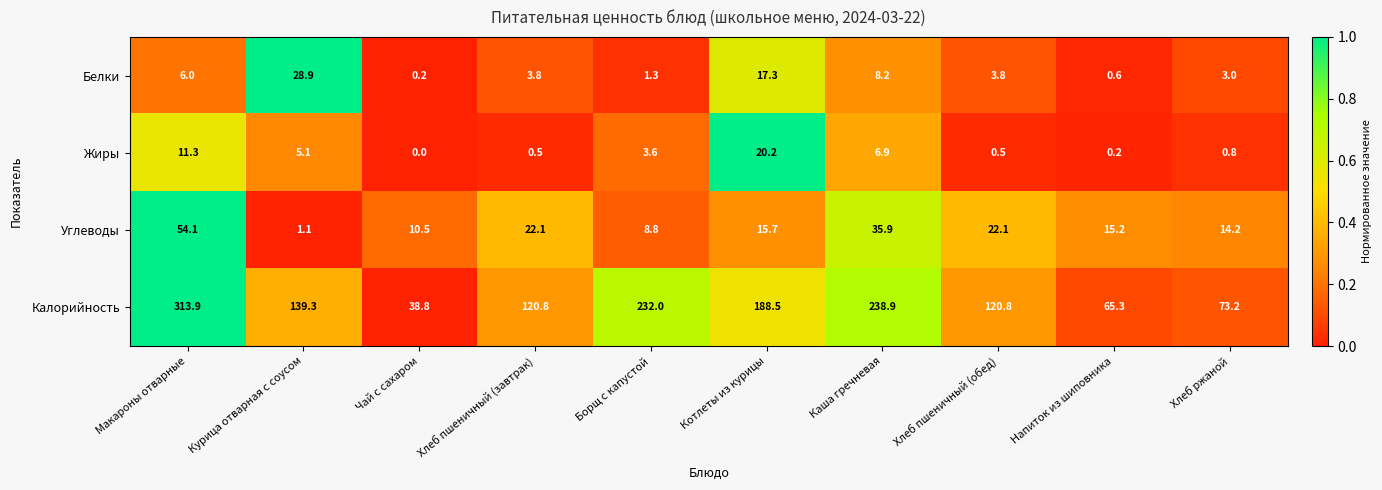

The Калорийность series shows 350.7 at Каша гречневая. True or false?

False